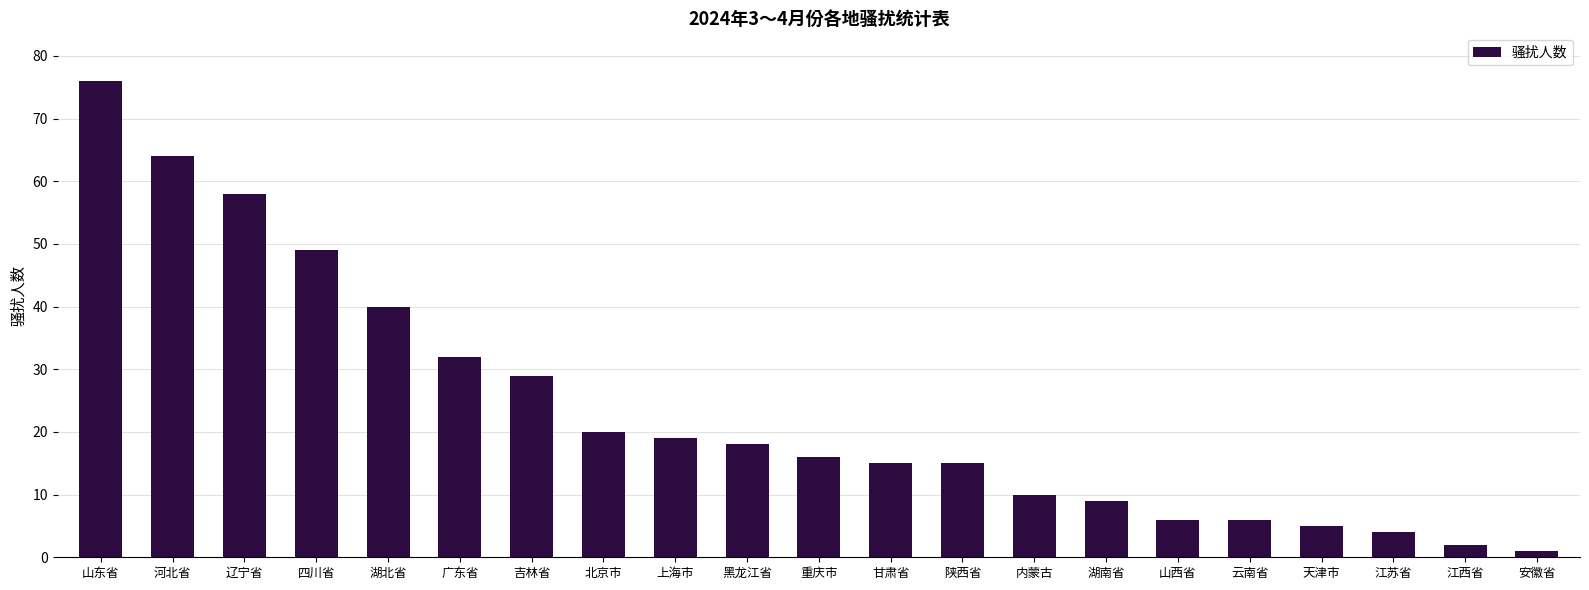

Which has a higher value, 吉林省 or 湖北省?

湖北省